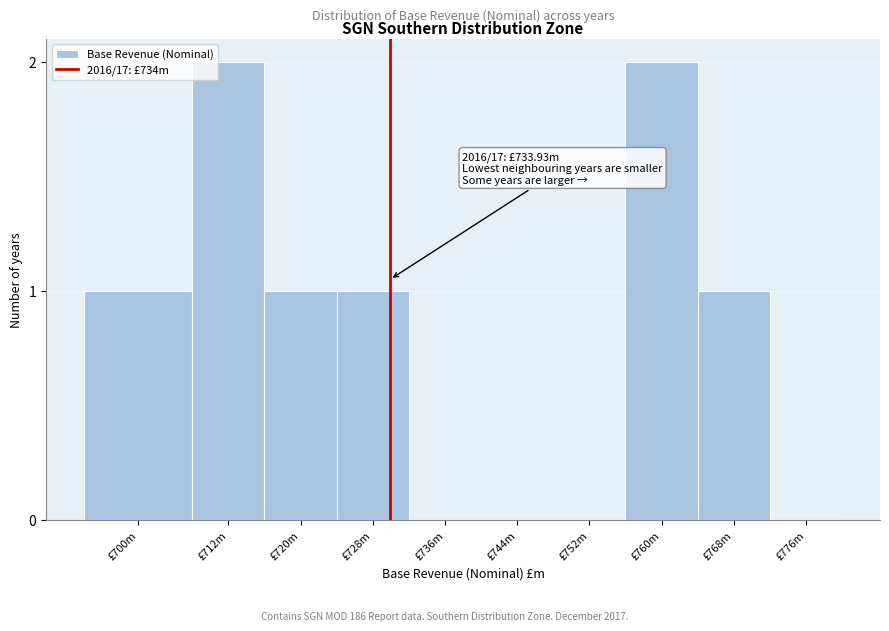

Reading left to right, list all the values displayed in this chart.

£700m=1	£712m=2	£720m=1	£728m=1	£736m=0	£744m=0	£752m=0	£760m=2	£768m=1	£776m=0